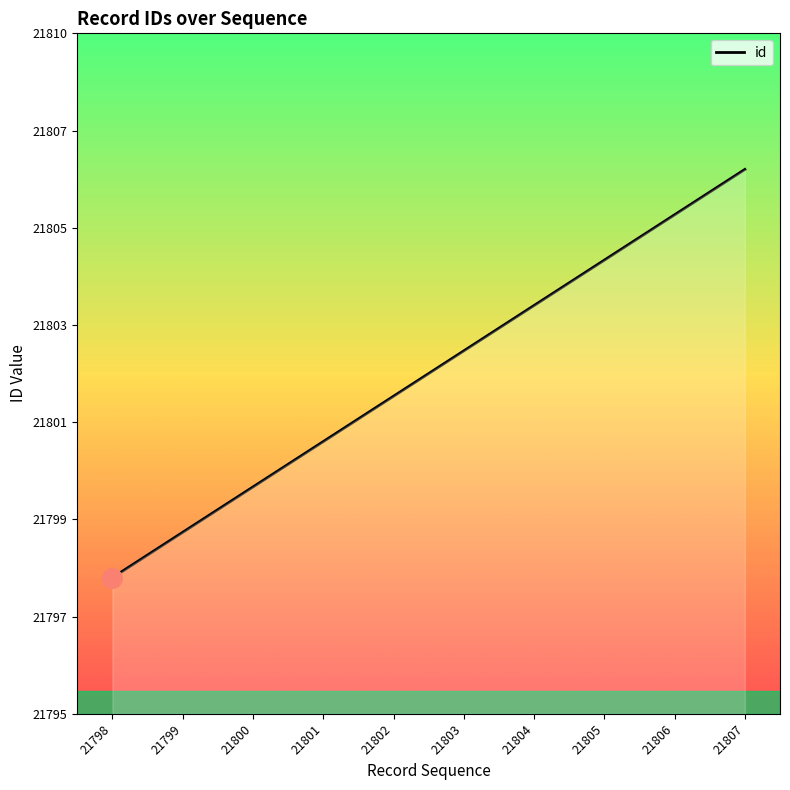

Is this an area chart (filled region under the line)?

Yes